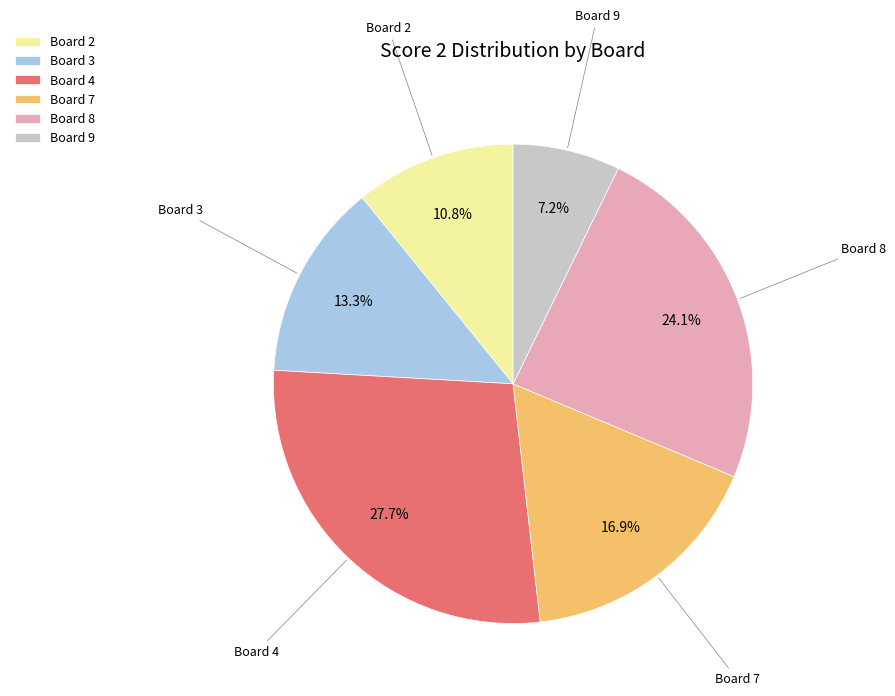

To the nearest percent, what percentage of the pie is Board 8?

24%